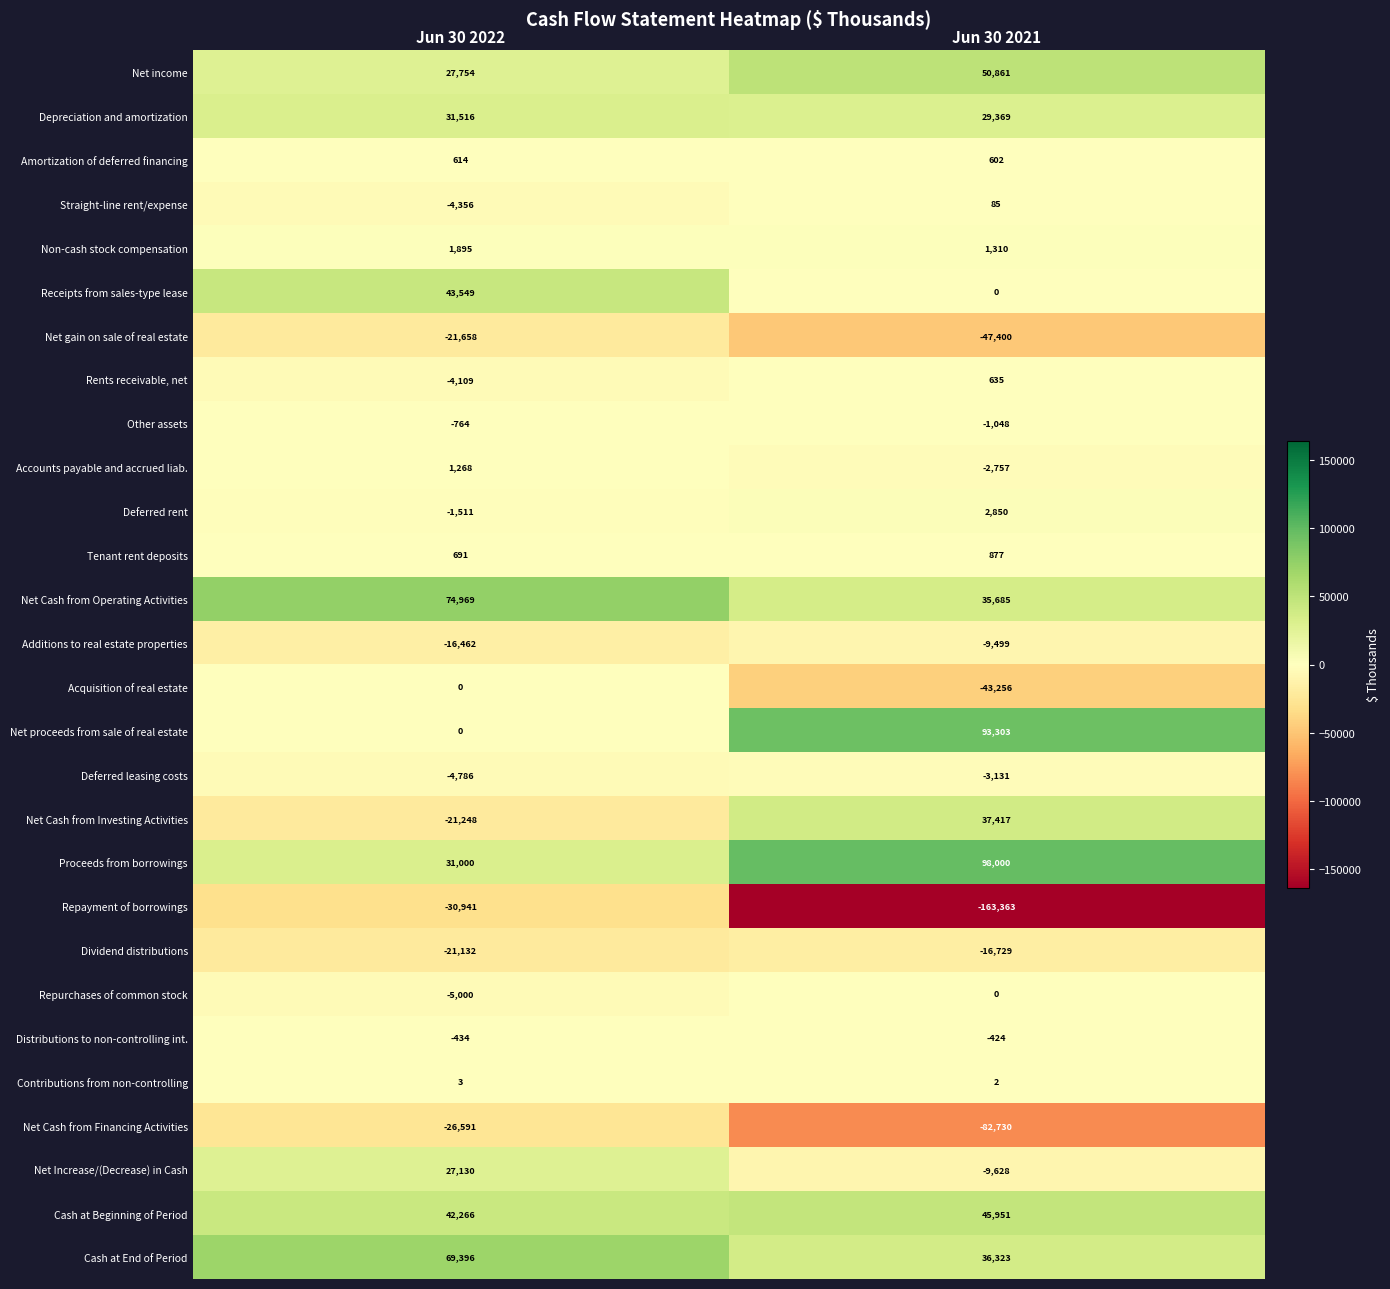

What is the minimum value for Cash at Beginning of Period?

42266